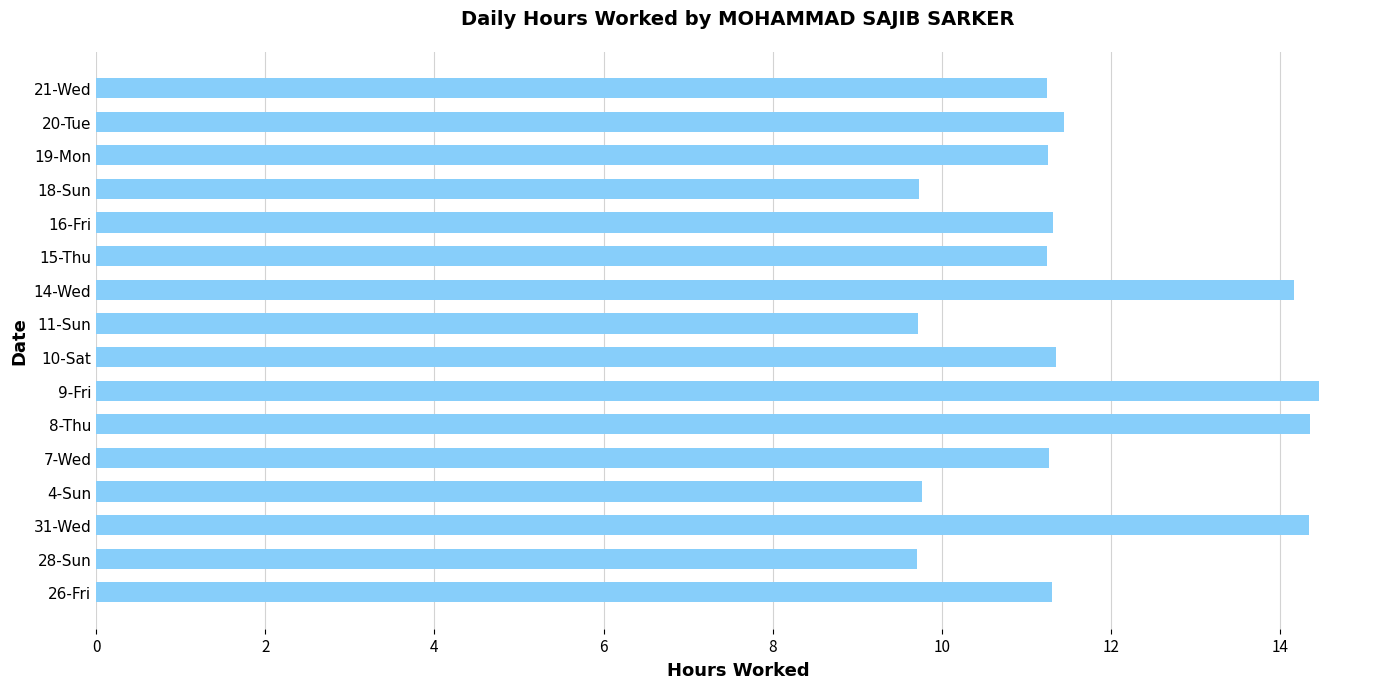

How many series are shown in this chart?

1